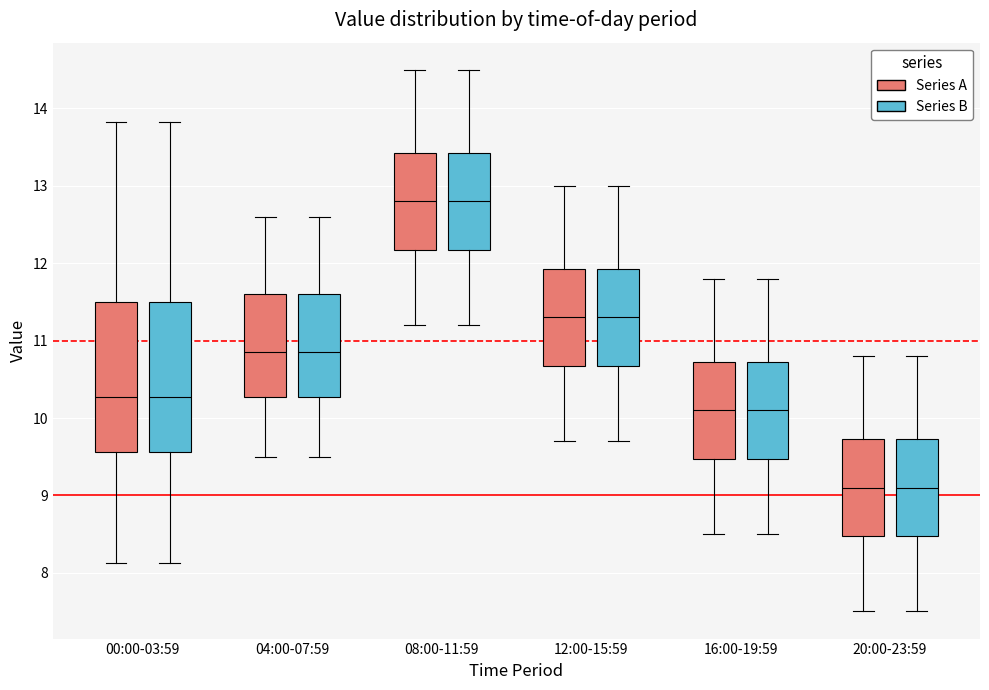

Where is the lower edge of the box for 00:00-03:59 (Series A) on the y-axis? The values are not printed on the chart, so give them approximately, as read against the axis.

9.6